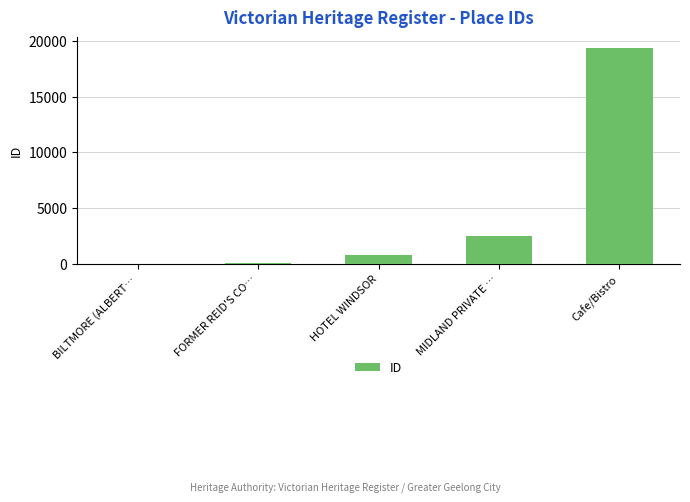

What value does the data have at FORMER REID'S CO…, to the nearest 10?

80